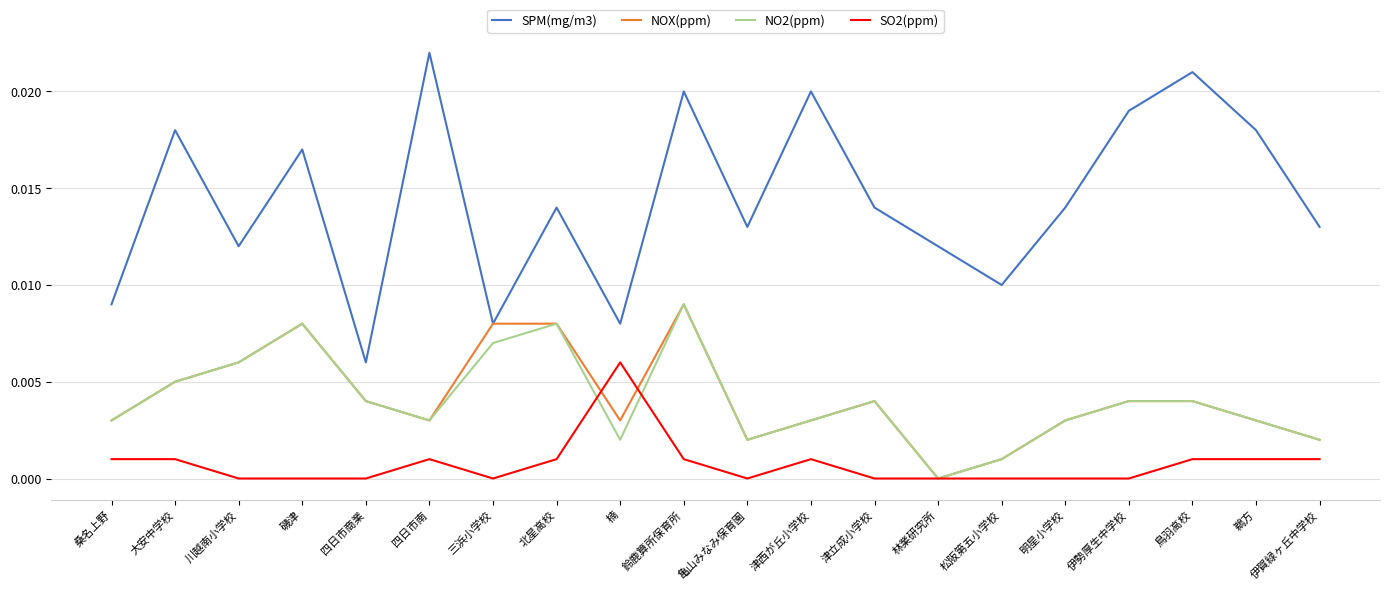

After their last crossing, which series has the higher values: NOX(ppm) or SO2(ppm)?

NOX(ppm)